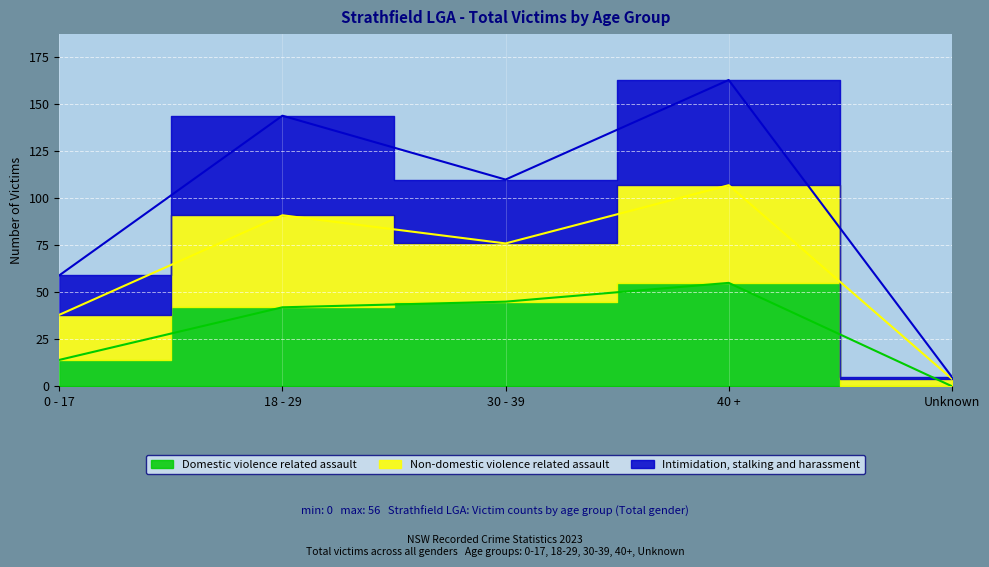

How many values in the Intimidation, stalking and harassment series are below 76?

2